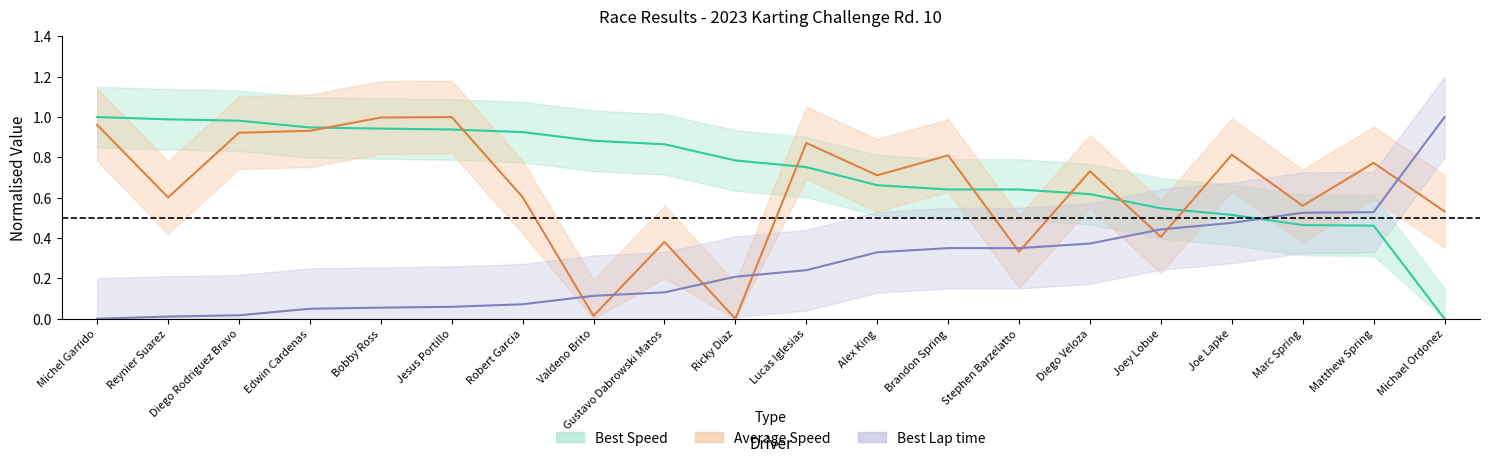

Reading left to right, list all the values displayed in this chart.

Best Lap time: 0.0	0.0	0.0	0.0	0.1	0.1	0.1	0.1	0.1	0.2	0.2	0.3	0.4	0.4	0.4	0.4	0.5	0.5	0.5	1.0
Best Speed: 1.0	1.0	1.0	0.9	0.9	0.9	0.9	0.9	0.9	0.8	0.8	0.7	0.6	0.6	0.6	0.5	0.5	0.5	0.5	0.0
Average Speed: 1.0	0.6	0.9	0.9	1.0	1.0	0.6	0.0	0.4	0.0	0.9	0.7	0.8	0.3	0.7	0.4	0.8	0.6	0.8	0.5